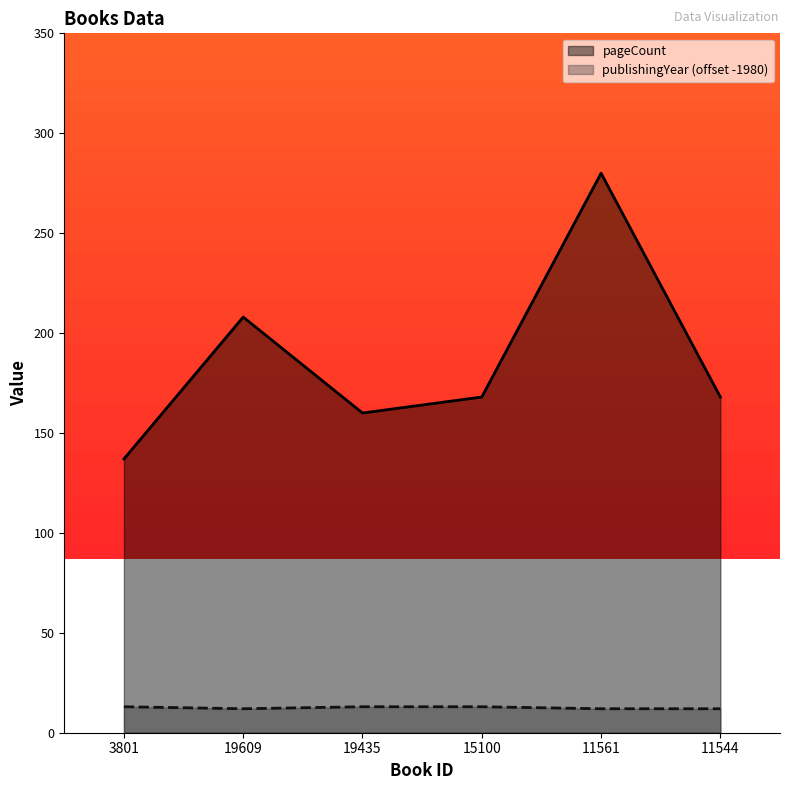

Reading right to left, what are all the values shown in this chart?

pageCount: 168	280	168	160	208	137
publishingYear: 12	12	13	13	12	13